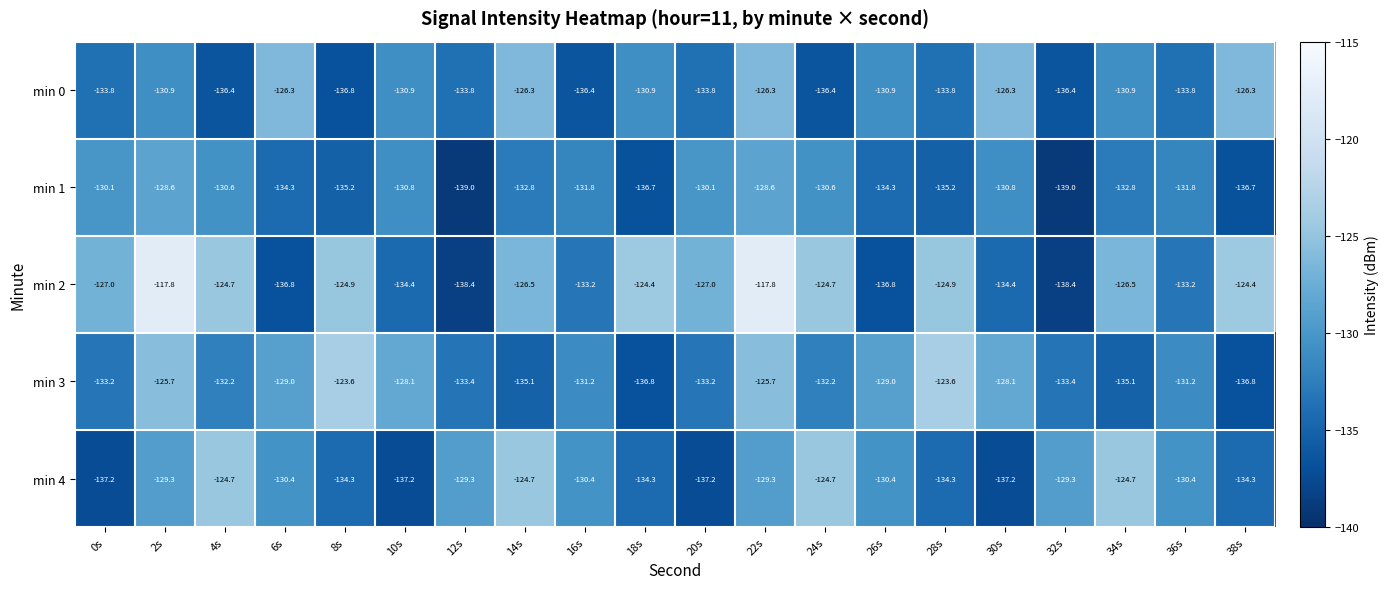

Rank the series by their maximum value, from lowest to highest.

min 1, min 0, min 4, min 3, min 2